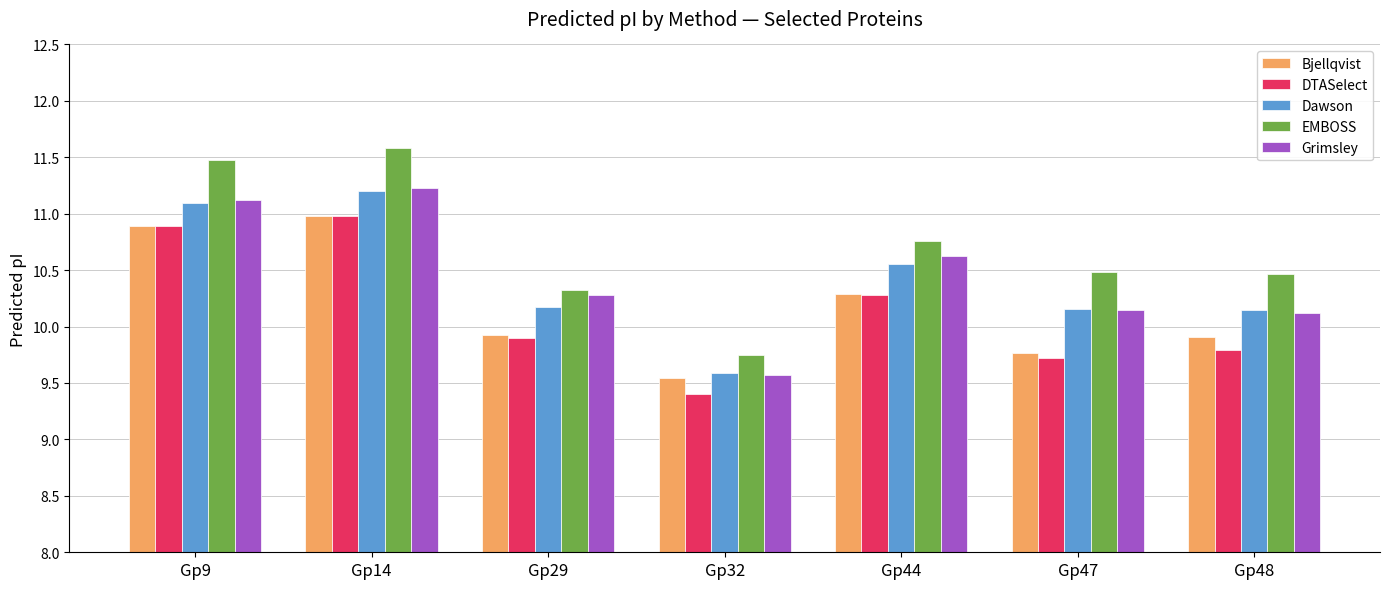

How many groups of bars are there?

7